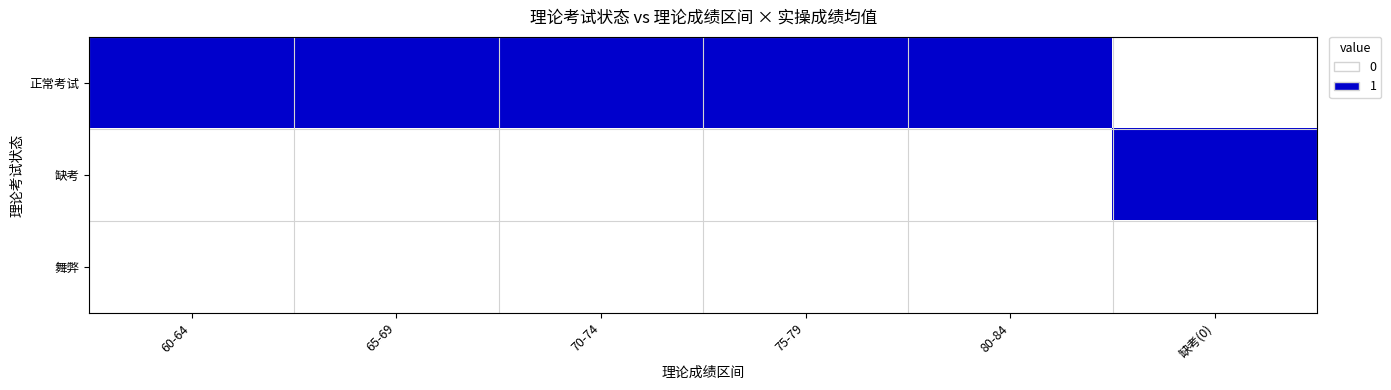

Reading left to right, list all the values displayed in this chart.

正常考试: 60-64=1	65-69=1	70-74=1	75-79=1	80-84=1	缺考(0)=0
缺考: 60-64=0	65-69=0	70-74=0	75-79=0	80-84=0	缺考(0)=1
舞弊: 60-64=0	65-69=0	70-74=0	75-79=0	80-84=0	缺考(0)=0